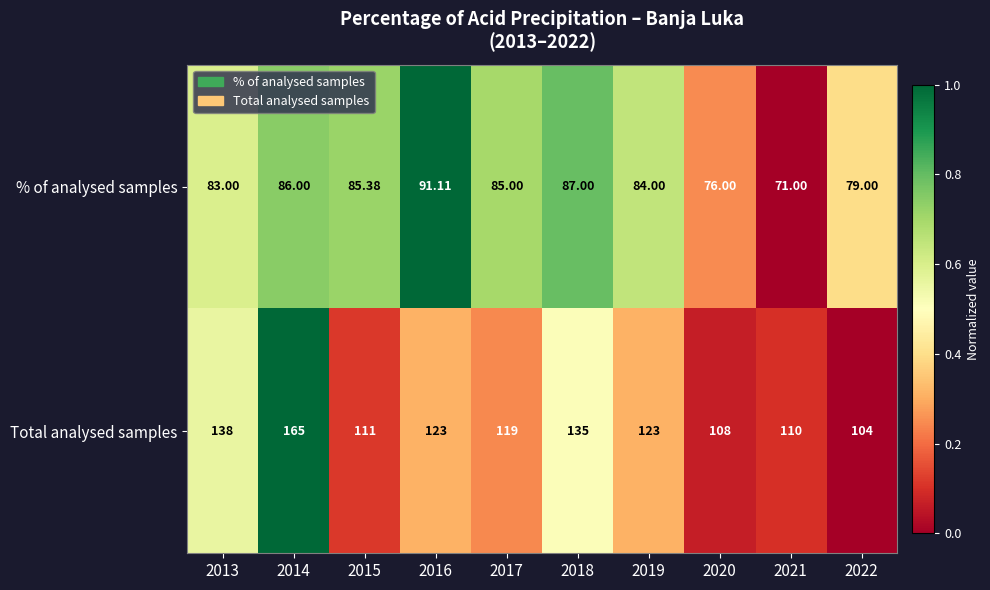

At which category is the sum across all series the highest?

2014